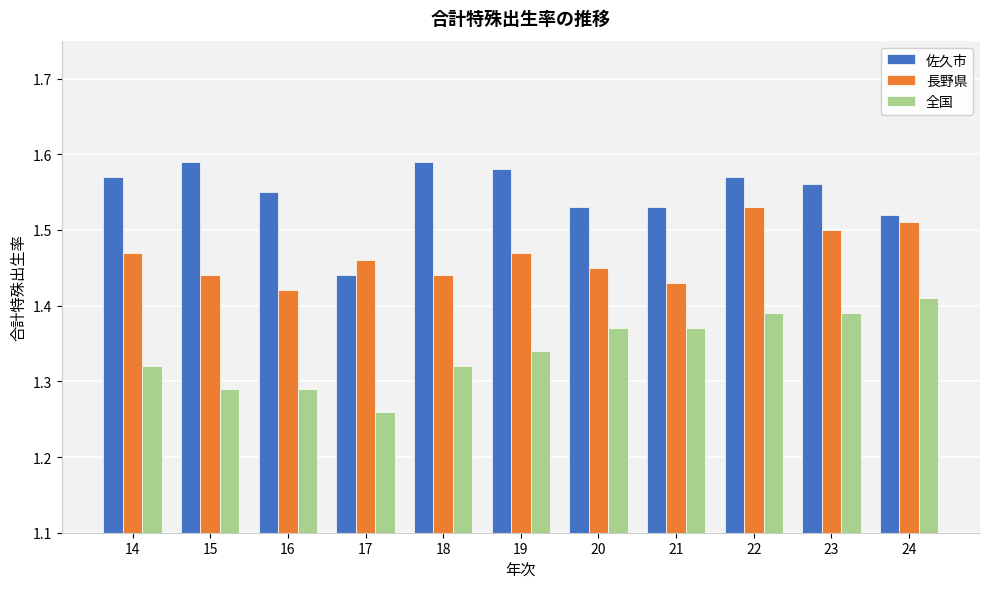

The value of 佐久市 at 23 is 0.4. True or false?

False